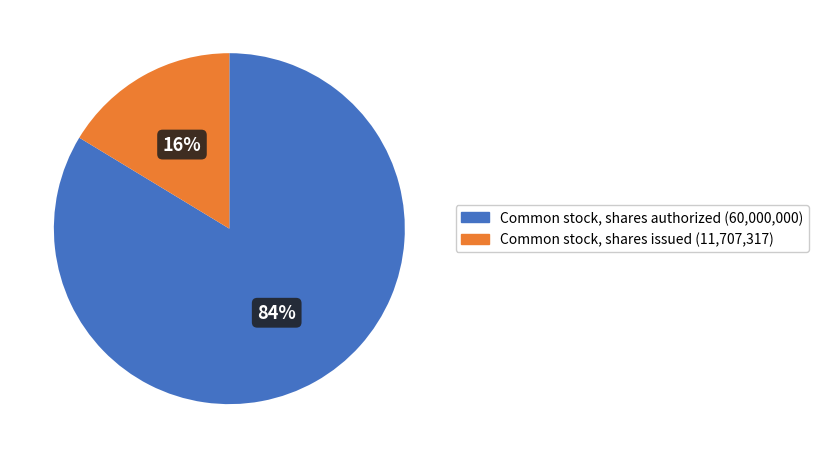

True or false: Common stock, shares authorized accounts for 84% of the total.

True